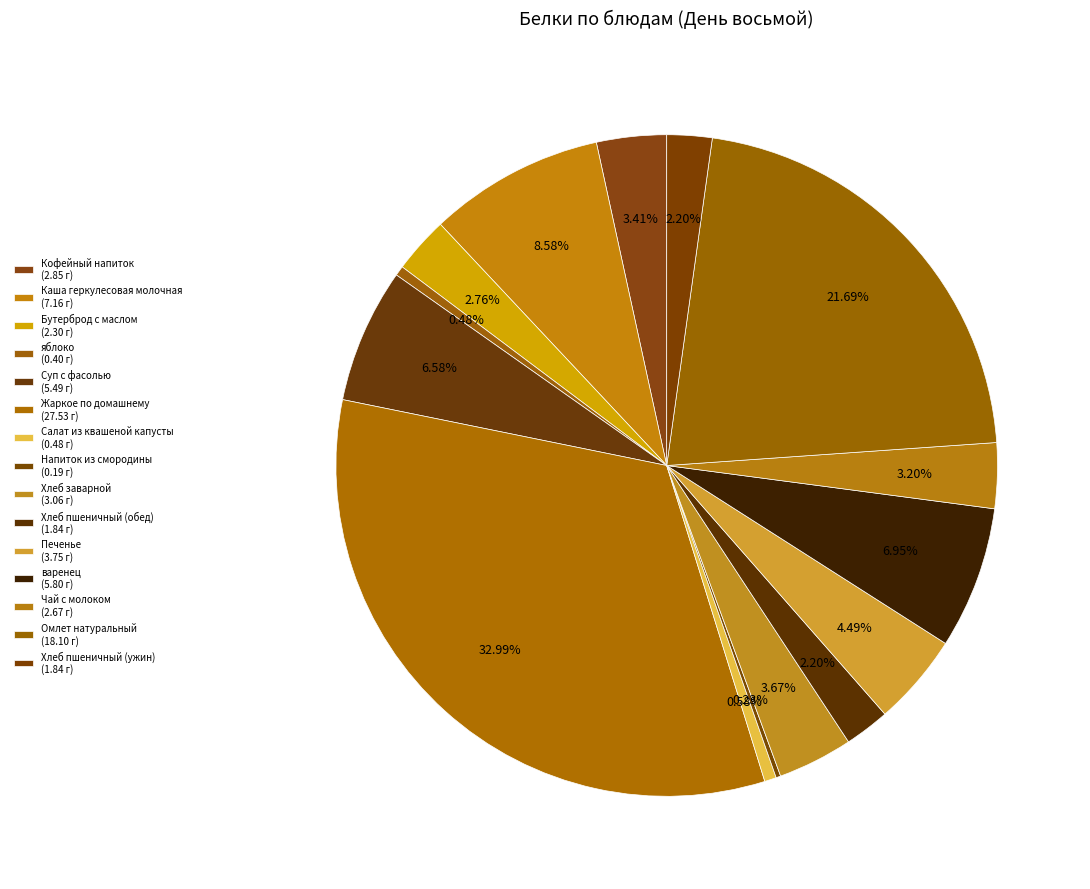

What percentage is the Каша геркулесовая молочная slice, to the nearest percent?

9%